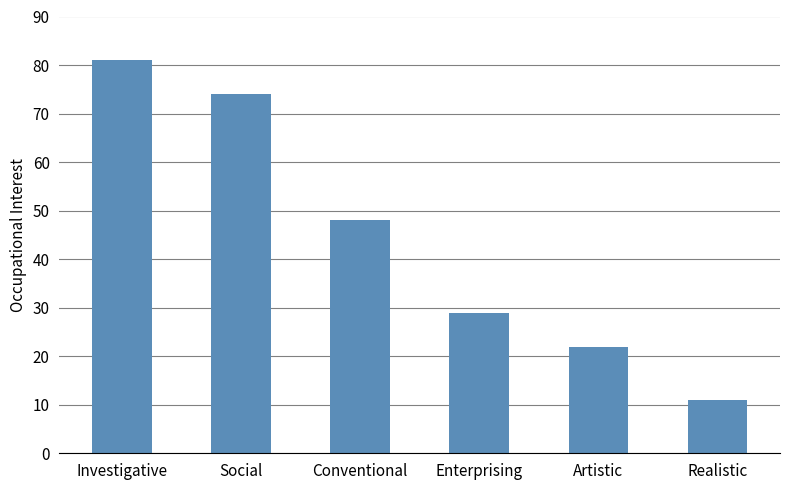

How many bars are there in total?

6